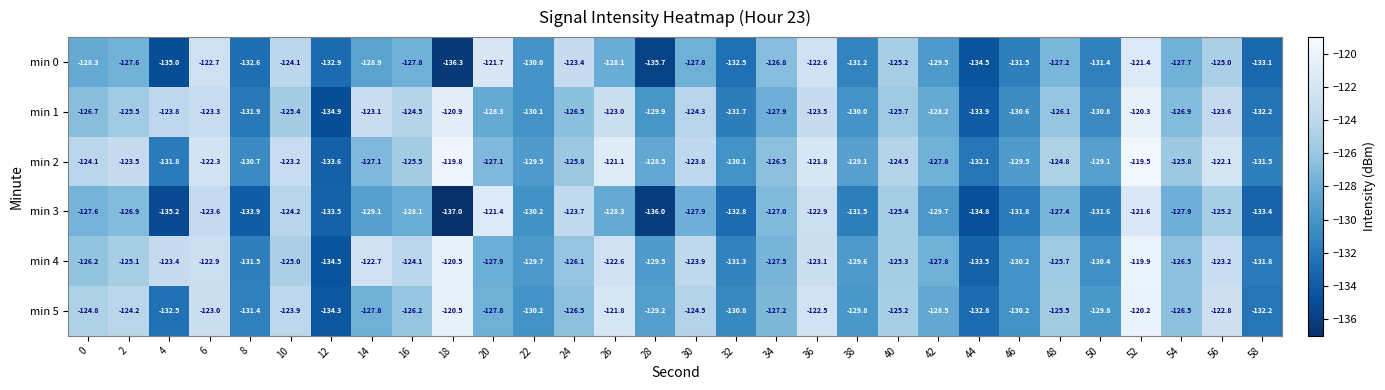

What is the lowest value of the min 4 series?

-134.5